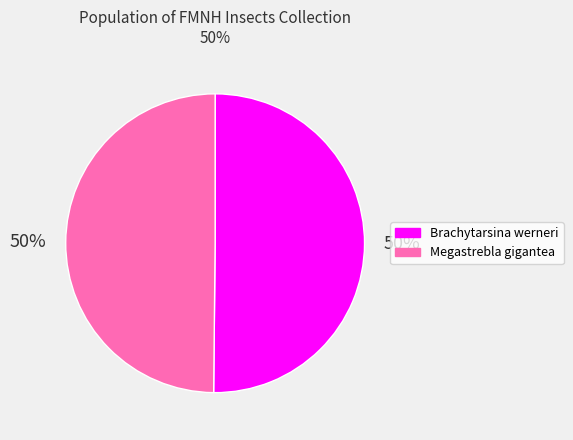

What percentage is the Brachytarsina werneri slice, to the nearest percent?

50%